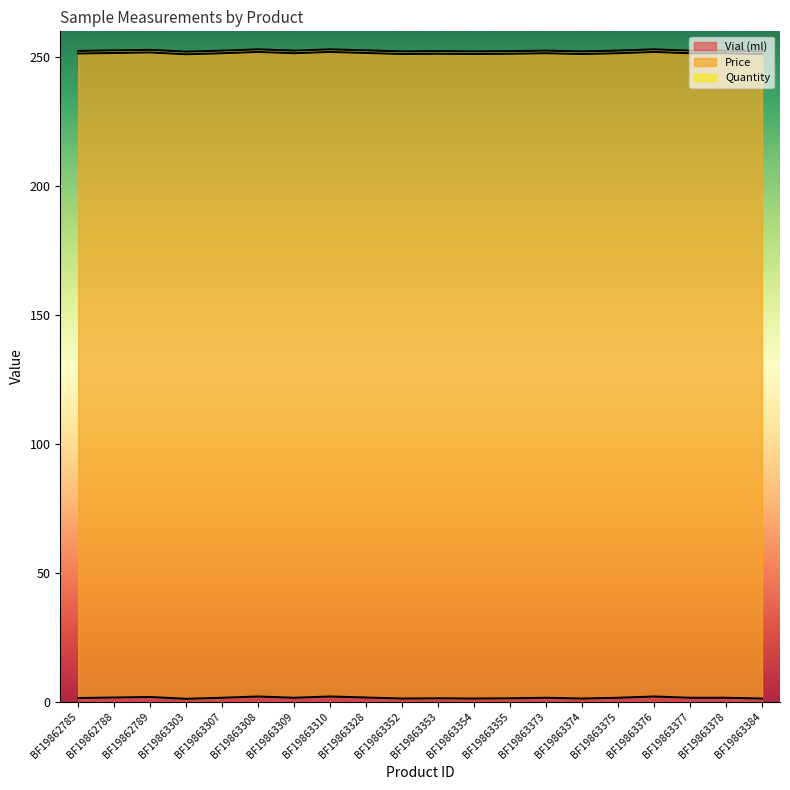

Which series has the largest total across all categories?

Price